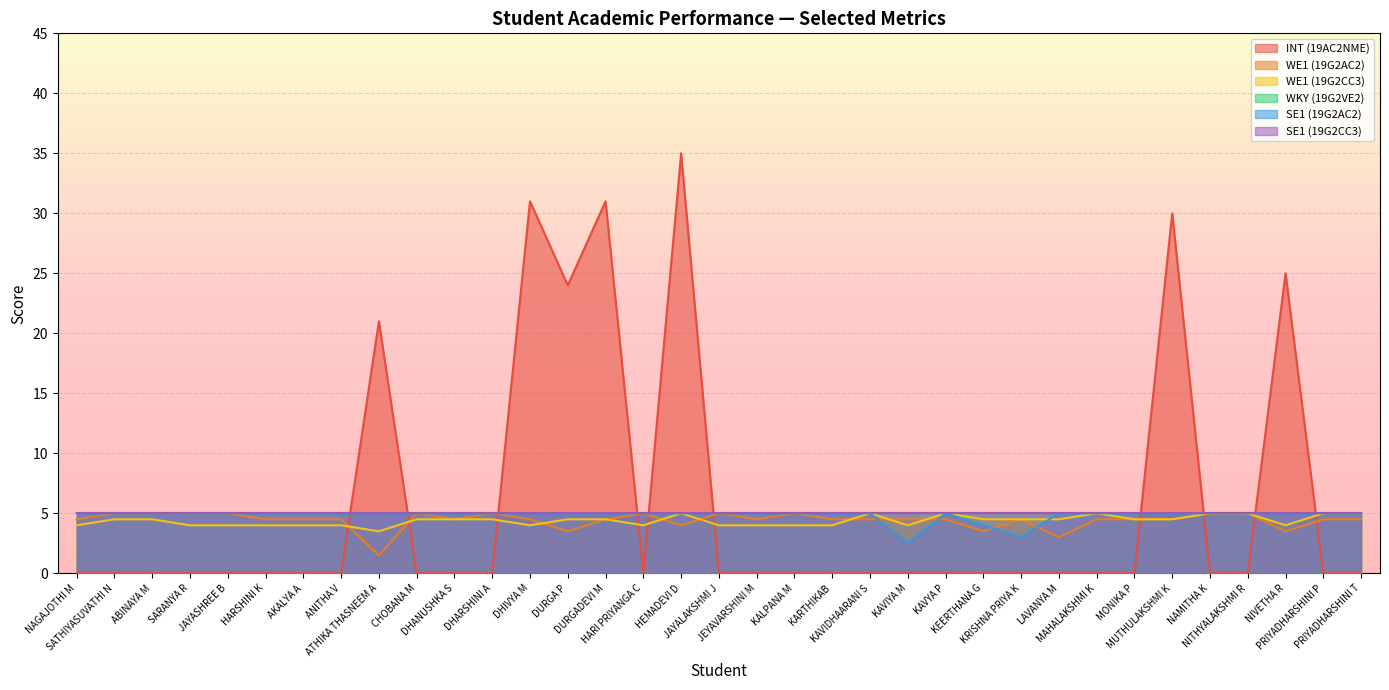

True or false: SE1 (19G2AC2) has a value of 7.8 at JAYALAKSHMI J.

False